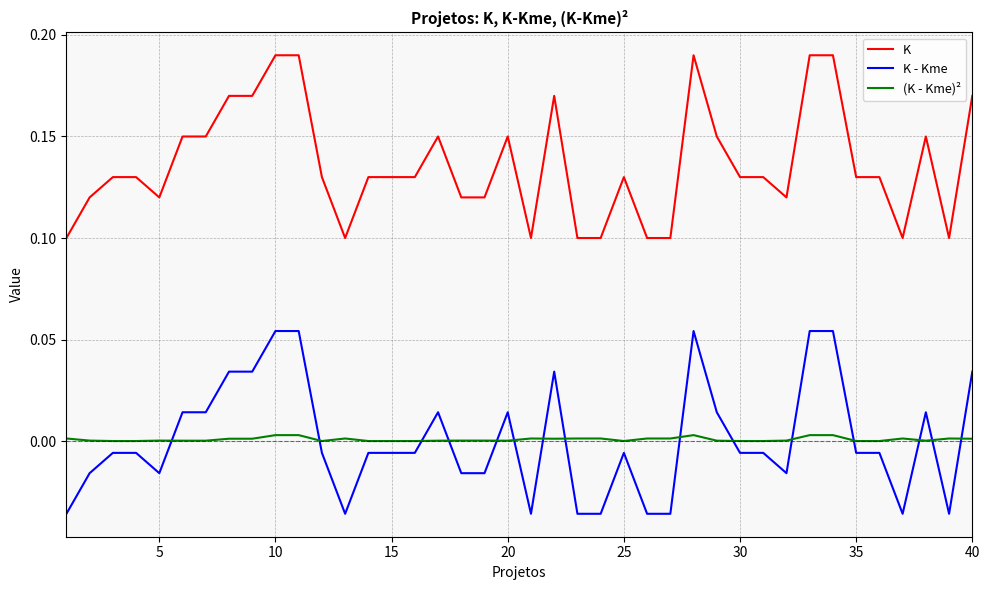

How many lines are shown in the chart?

3